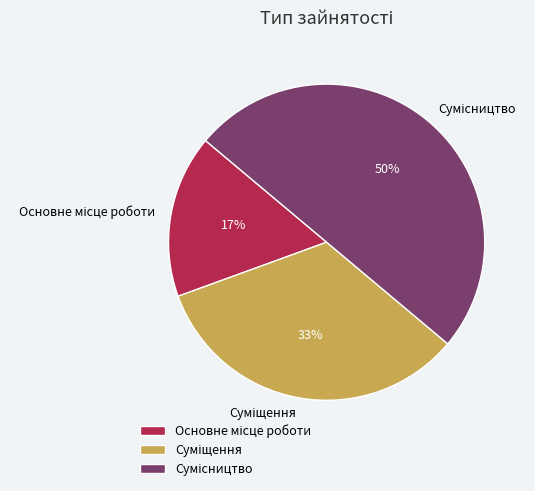

How many segments does this pie chart have?

3